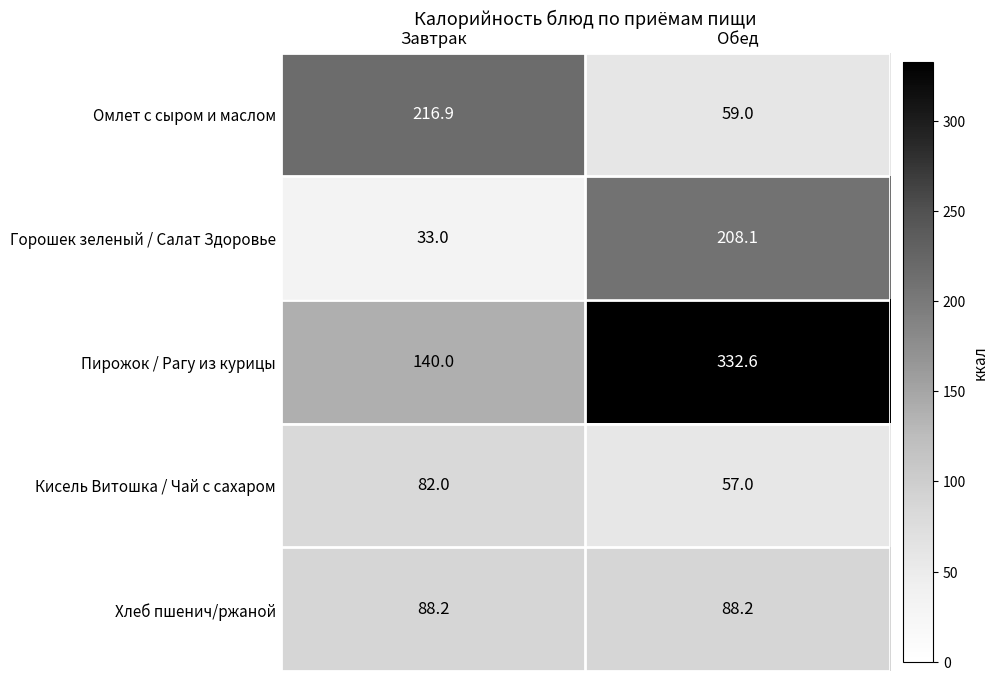

True or false: Хлеб пшенич/ржаной has a value of 45.9 at Завтрак.

False